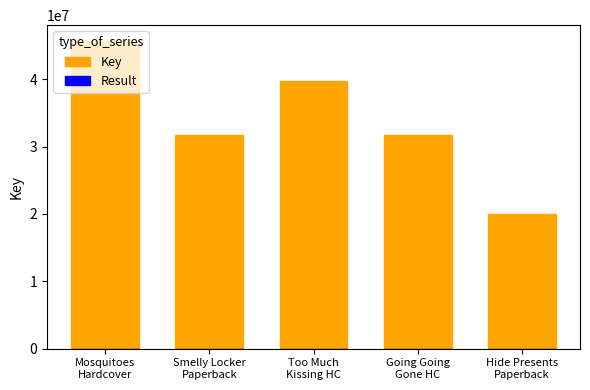

The value of Key at Hide Presents
Paperback is 12453525. True or false?

False